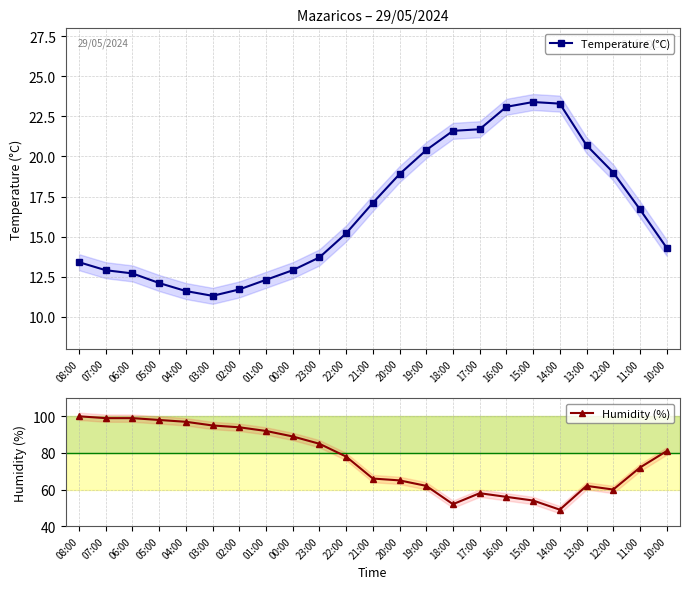

Which category has the lowest value in the Humidity (%) series?

14:00